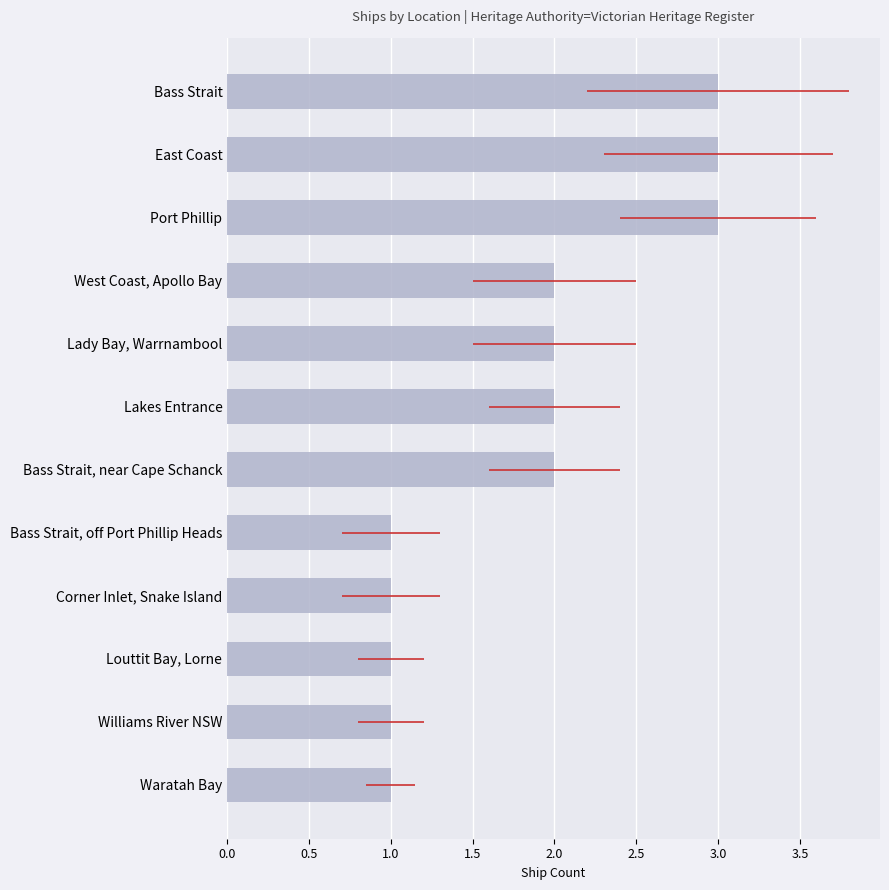

What is the maximum value shown in the chart?

3